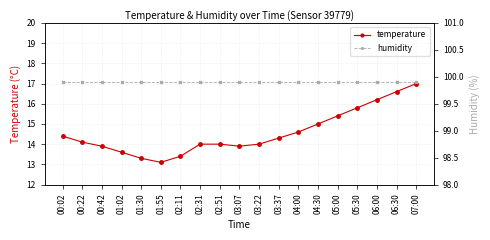

True or false: temperature and humidity cross at least once.

False